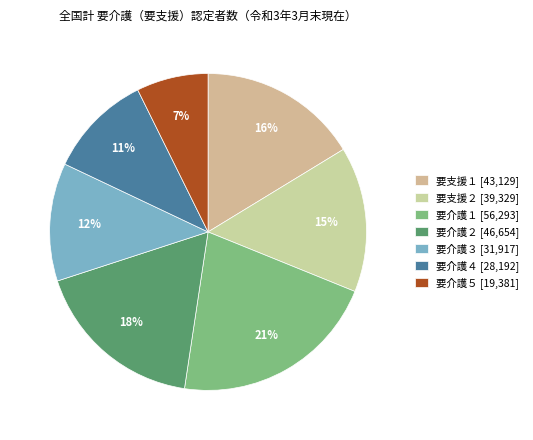

Rank the categories by value from highest to lowest.

要介護１, 要介護２, 要支援１, 要支援２, 要介護３, 要介護４, 要介護５